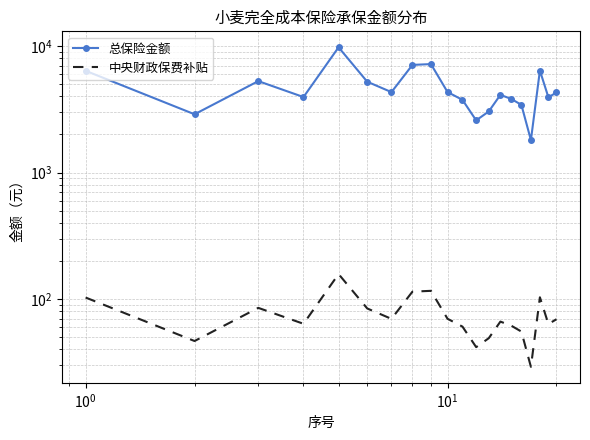

What are all the series names shown in the legend?

总保险金额, 中央财政保费补贴